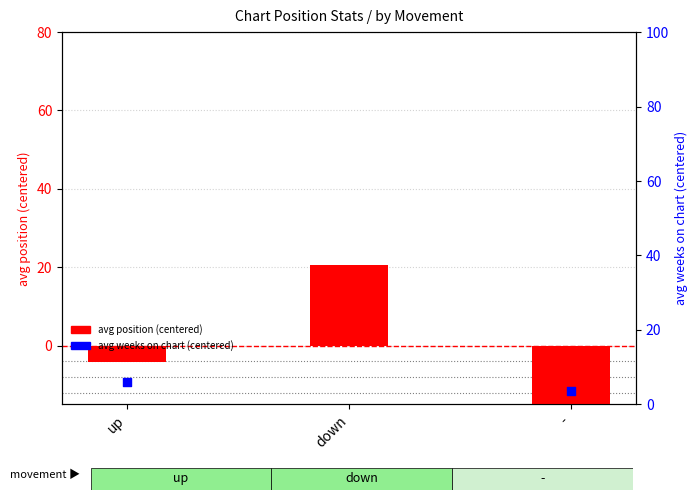

What is the total value across all series at down?

11.0